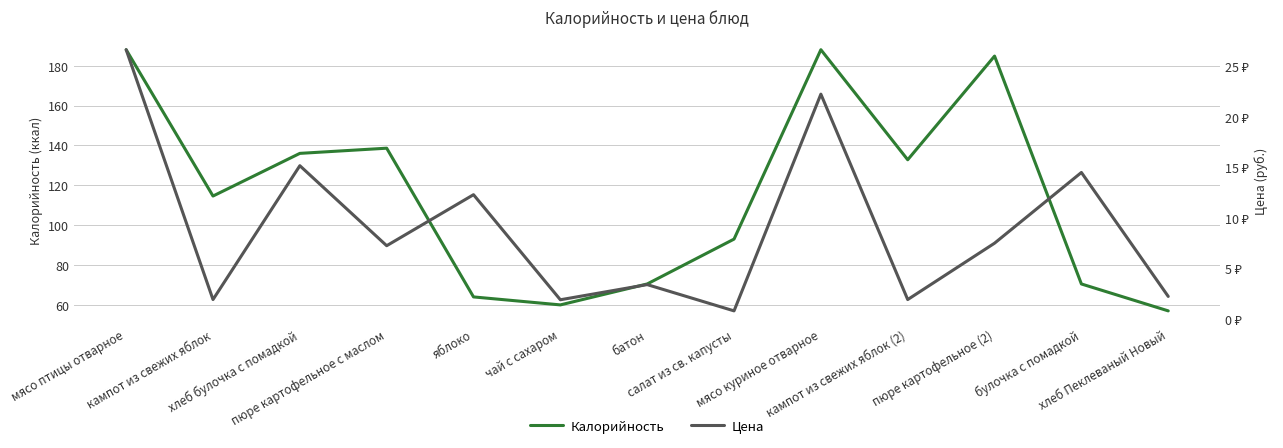

Reading left to right, list all the values displayed in this chart.

Калорийность: 188.0	114.6	136.0	138.6	64.0	60.0	70.5	93.0	188.0	132.8	184.8	70.5	57.0
Цена: 26.6	1.9	15.2	7.2	12.3	1.9	3.4	0.8	22.2	1.9	7.5	14.5	2.2